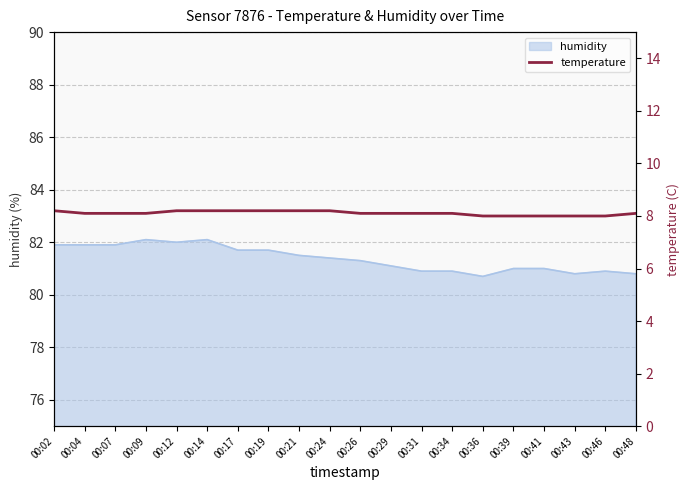

True or false: humidity has a value of 143.6 at 00:48.

False